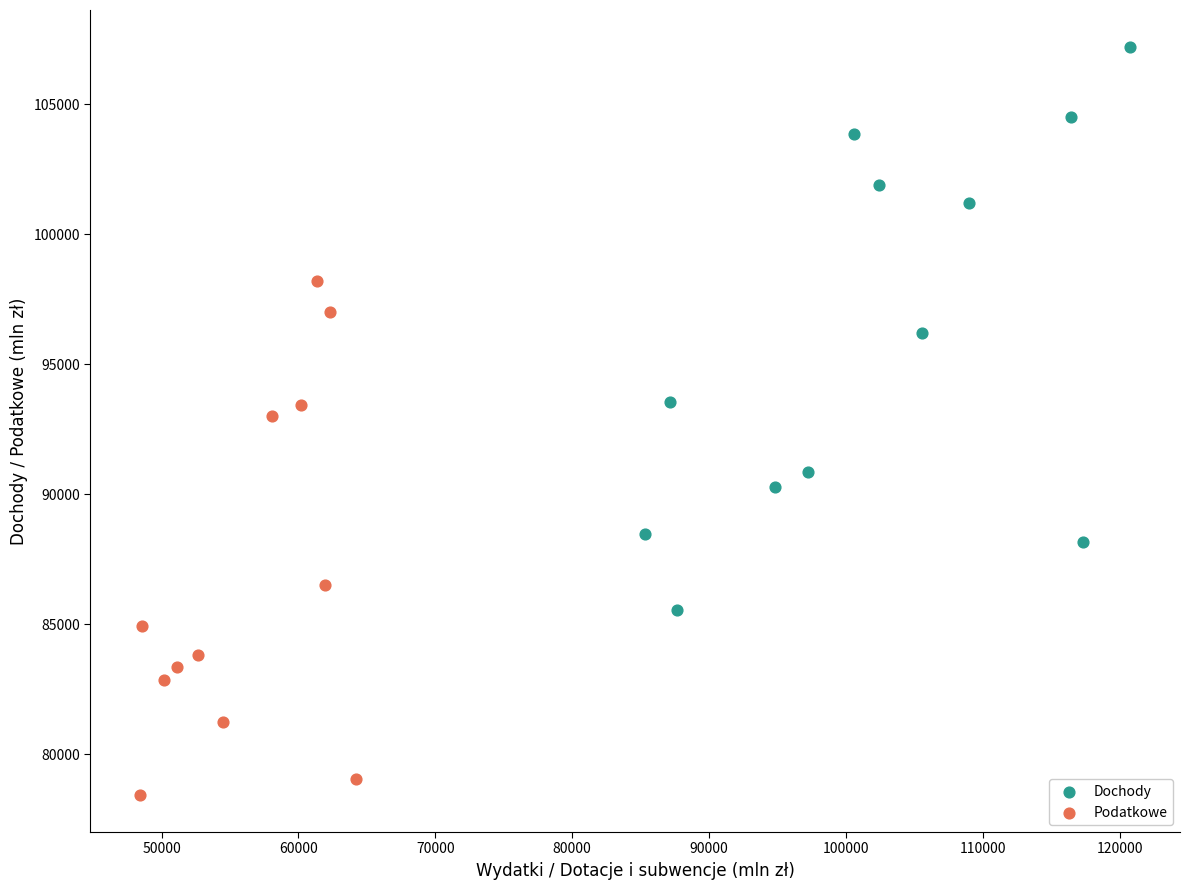

Which series contains the lowest Y value?

Podatkowe